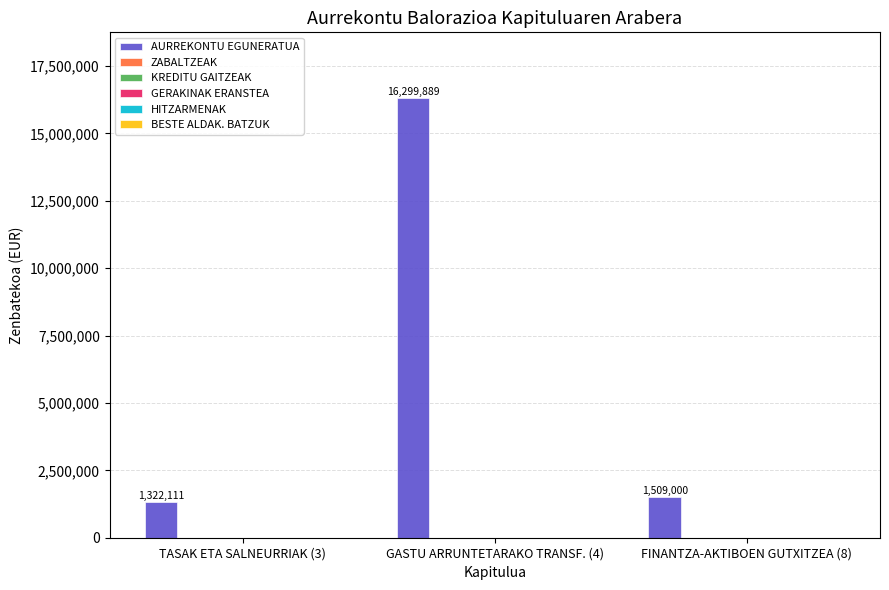

Reading left to right, list all the values displayed in this chart.

1322111	16299889	1509000